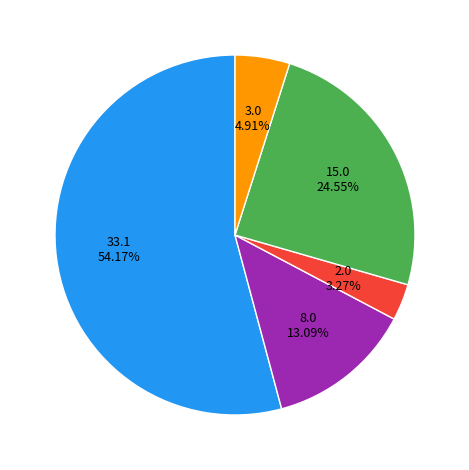

Is there a majority slice in this chart?

Yes